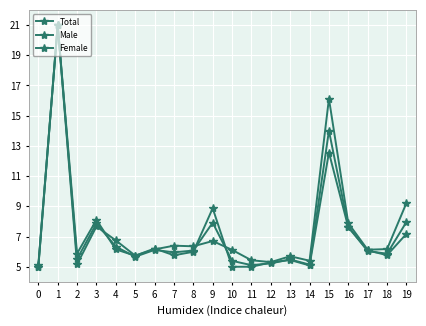

What is the average value of the Total series?

7.3